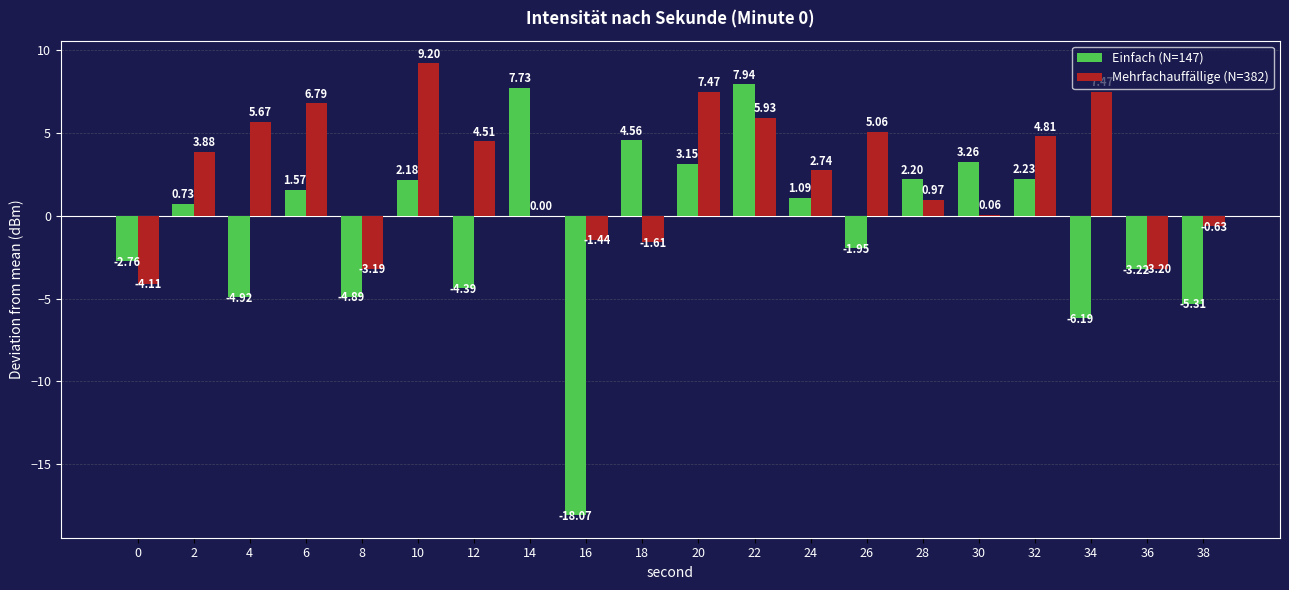

How many distinct data groups are displayed?

2